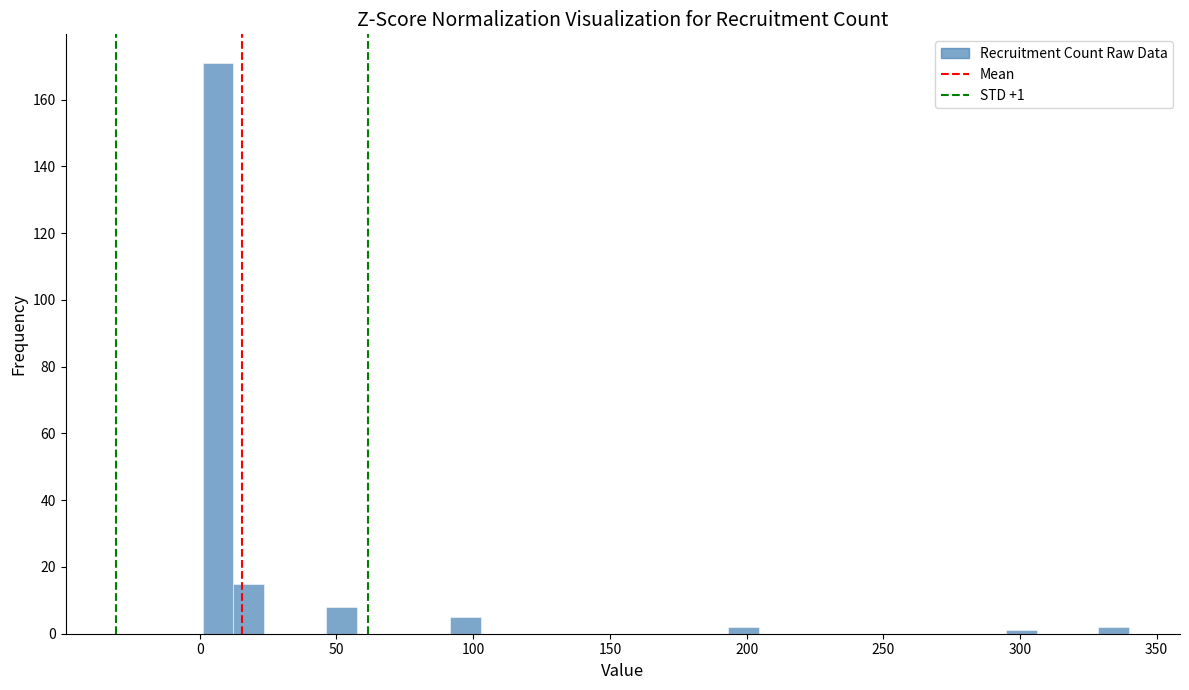

Read against the x-axis, roughly where is the centre of the tallest bar?

5